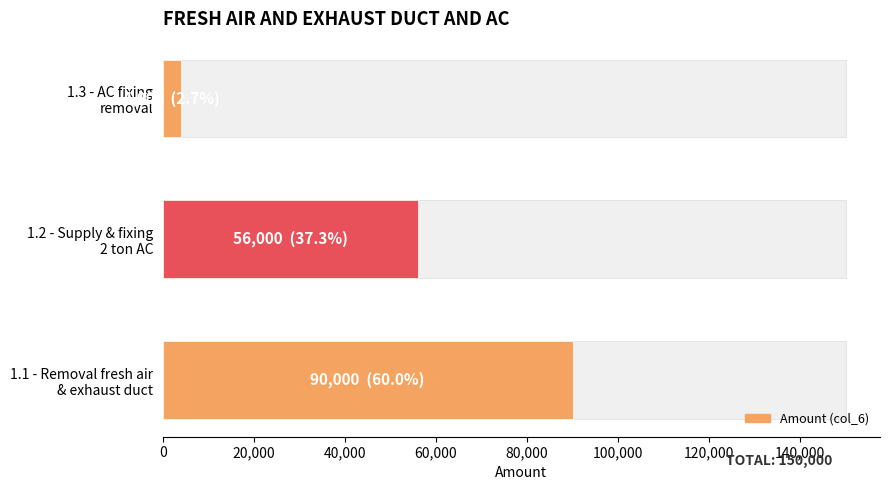

What is the minimum value shown in the chart?

4000